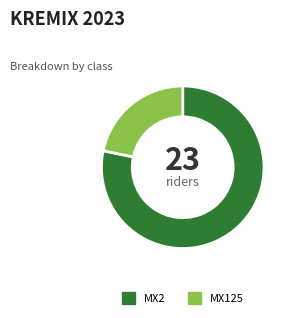

The MX125 slice represents 22% of the pie. True or false?

True